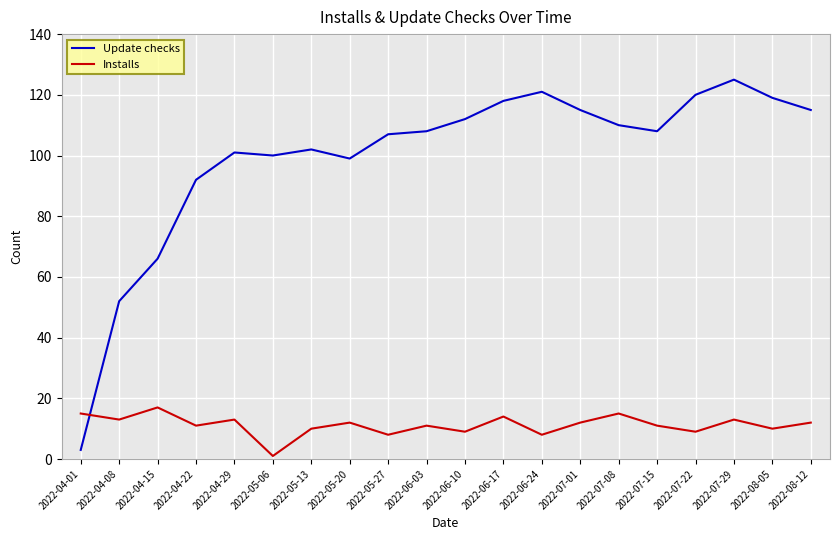

Reading left to right, what are all the values shown in this chart?

Update checks: 2022-04-01=3	2022-04-08=52	2022-04-15=66	2022-04-22=92	2022-04-29=101	2022-05-06=100	2022-05-13=102	2022-05-20=99	2022-05-27=107	2022-06-03=108	2022-06-10=112	2022-06-17=118	2022-06-24=121	2022-07-01=115	2022-07-08=110	2022-07-15=108	2022-07-22=120	2022-07-29=125	2022-08-05=119	2022-08-12=115
Installs: 2022-04-01=15	2022-04-08=13	2022-04-15=17	2022-04-22=11	2022-04-29=13	2022-05-06=1	2022-05-13=10	2022-05-20=12	2022-05-27=8	2022-06-03=11	2022-06-10=9	2022-06-17=14	2022-06-24=8	2022-07-01=12	2022-07-08=15	2022-07-15=11	2022-07-22=9	2022-07-29=13	2022-08-05=10	2022-08-12=12